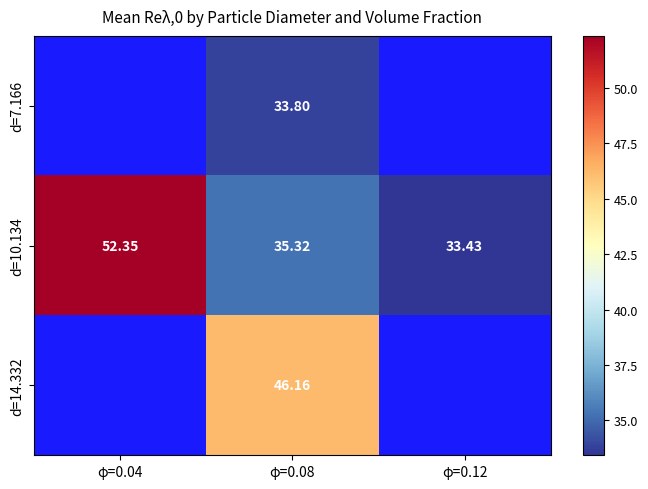

What is the maximum value shown in the chart?

52.3